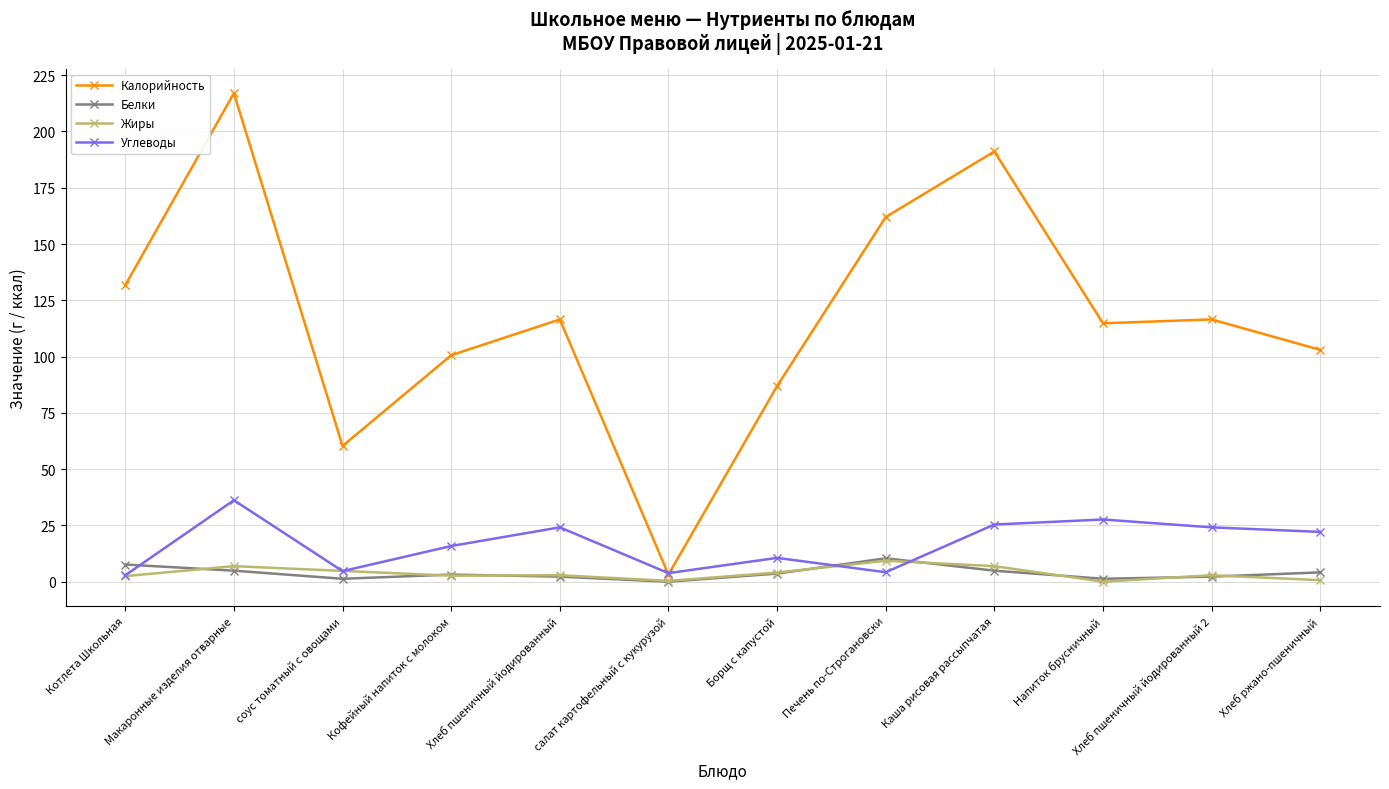

Is the value of Белки at Хлеб пшеничный йодированный greater than the value of Жиры at соус томатный с овощами?

No